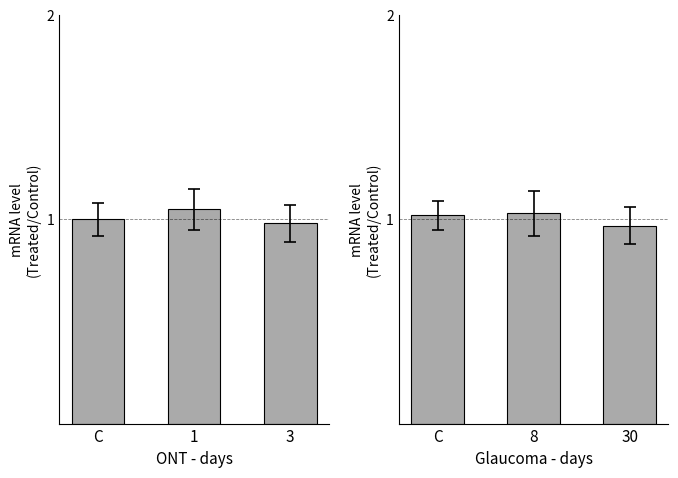

What is the minimum value shown in the chart?

1.0